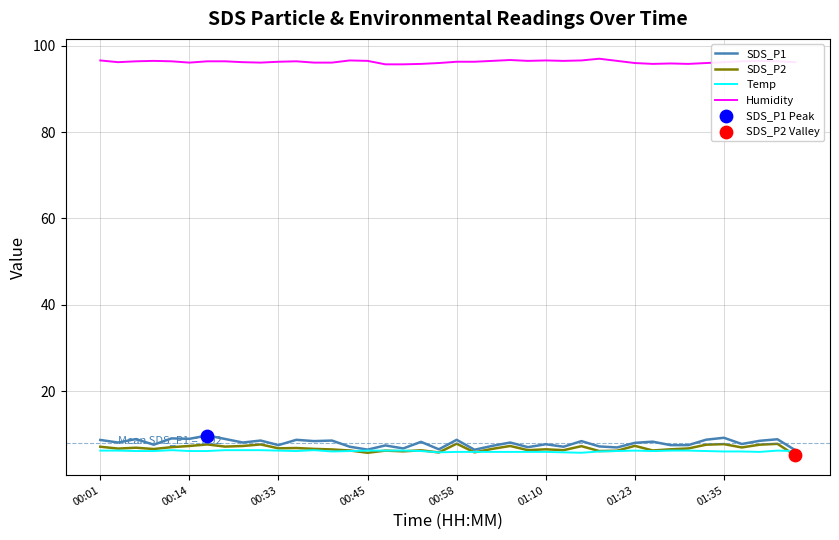

True or false: SDS_P2 and Humidity intersect in this chart.

False